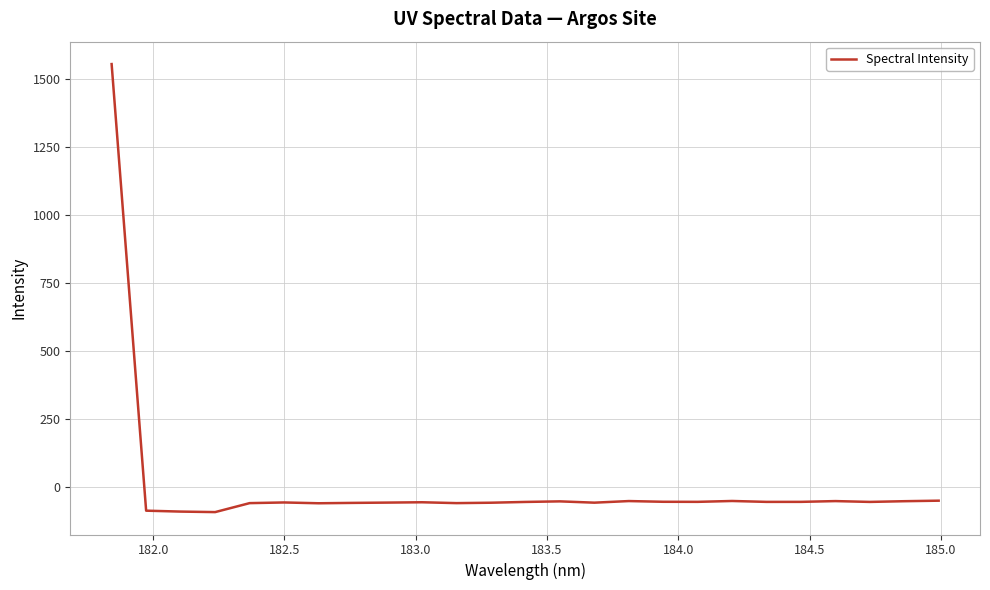

What is the minimum value shown in the chart?

-93.7